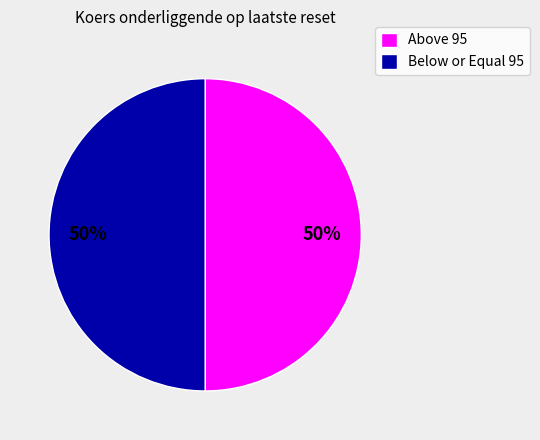

The Below or Equal 95 slice represents 50% of the pie. True or false?

True